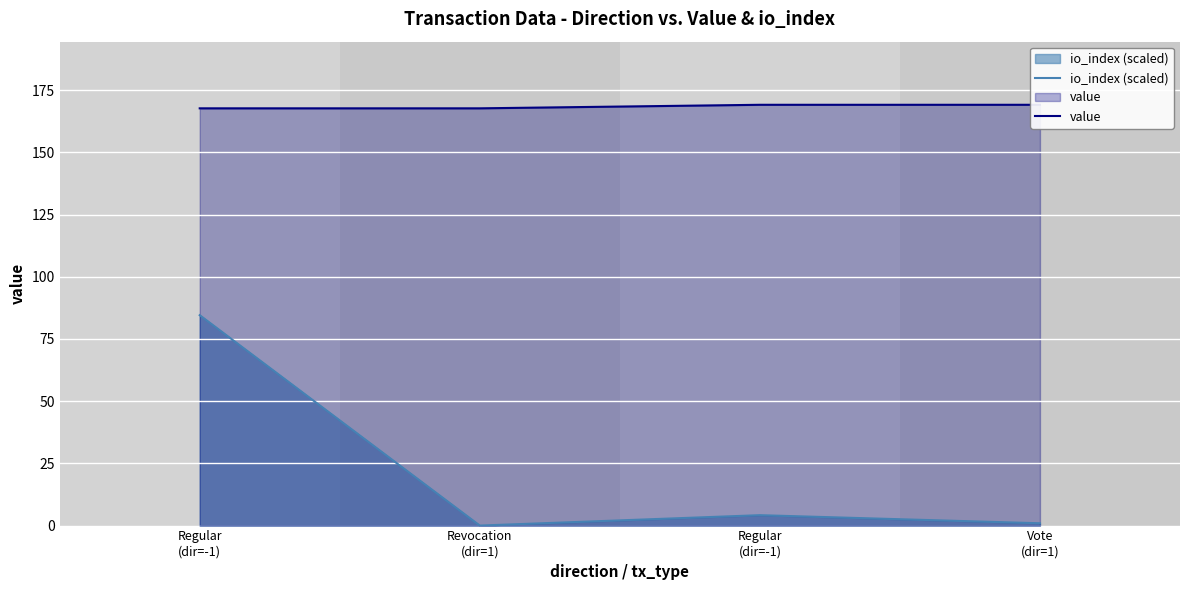

True or false: value and io_index (scaled) cross at least once.

False